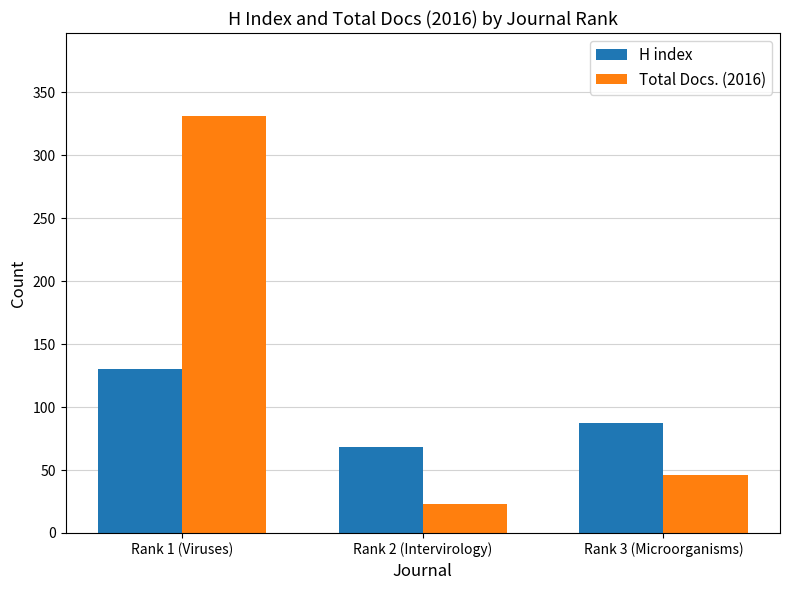

How many groups of bars are there?

3